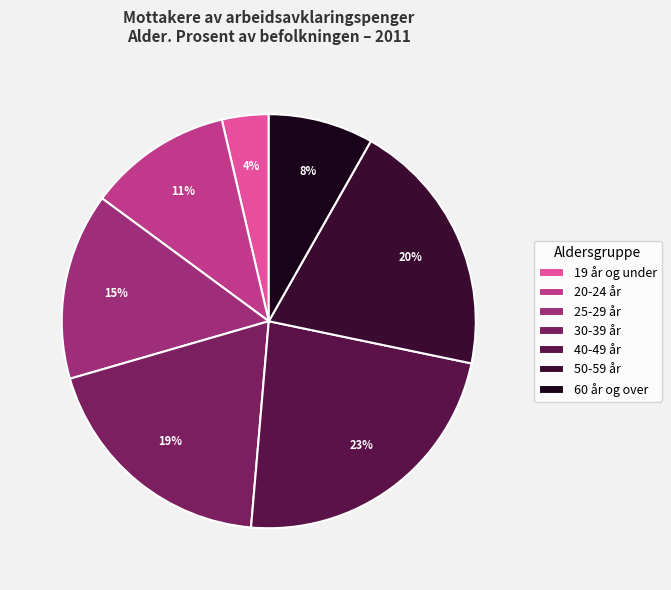

How many segments does this pie chart have?

7